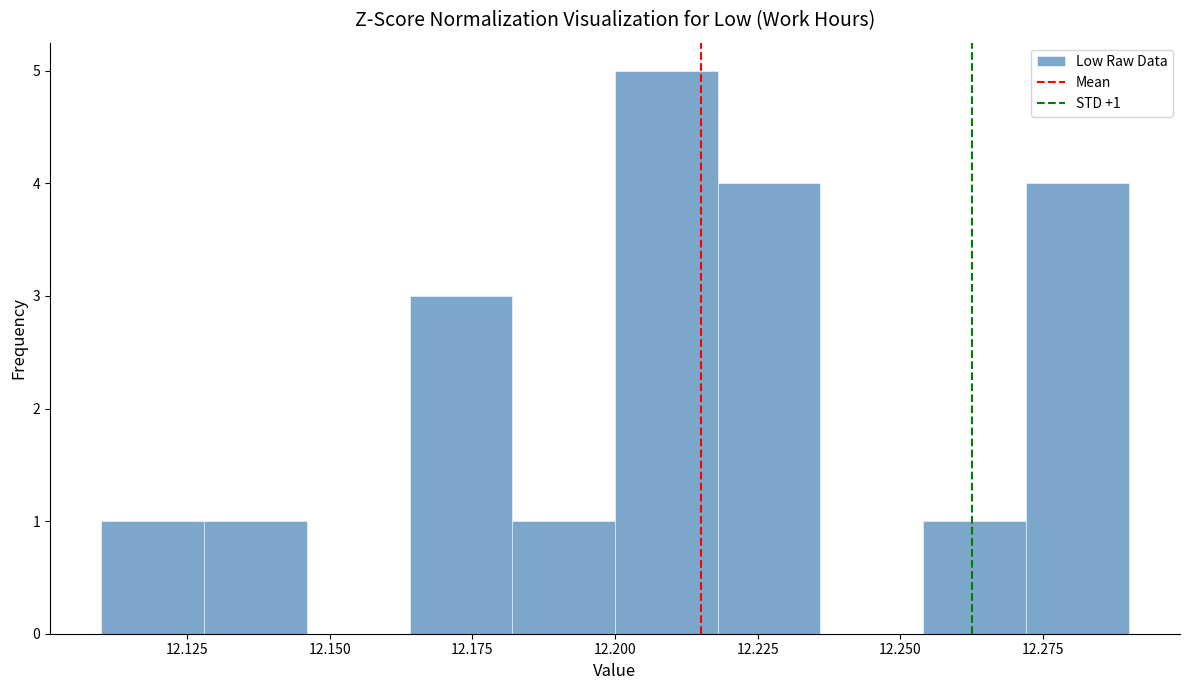

Read against the x-axis, roughly where is the centre of the tallest bar?

12.210